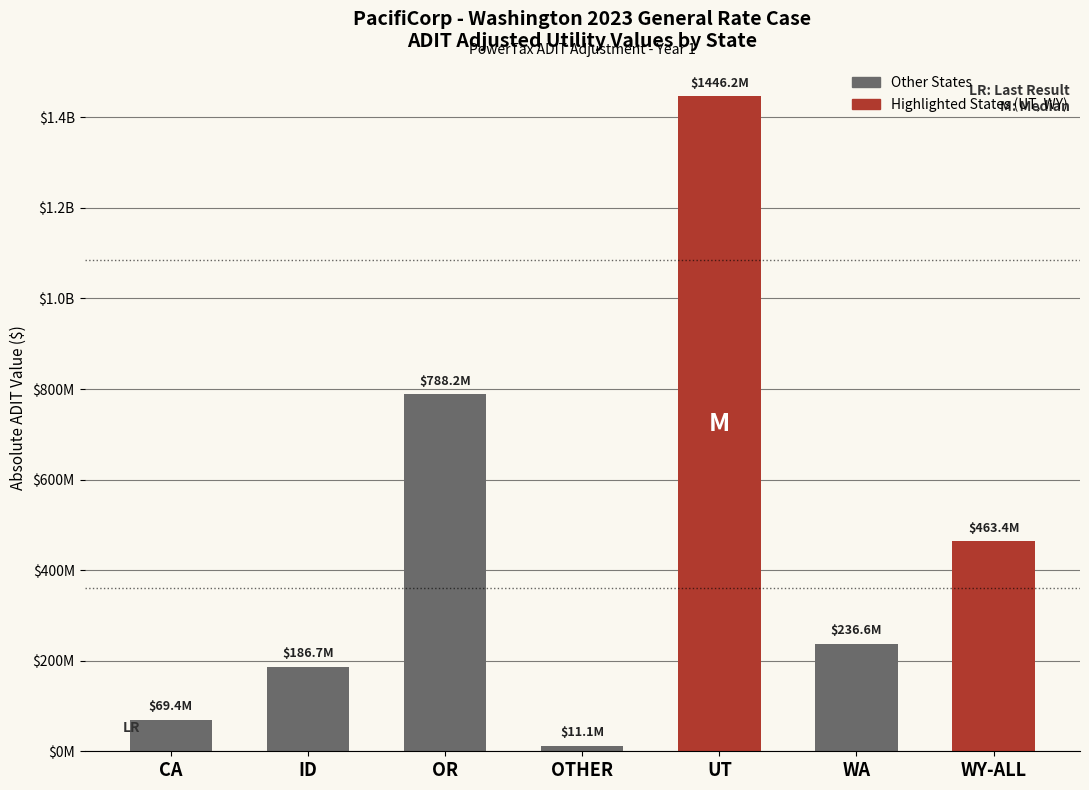

What is the change in value from CA to OTHER?

-58306554